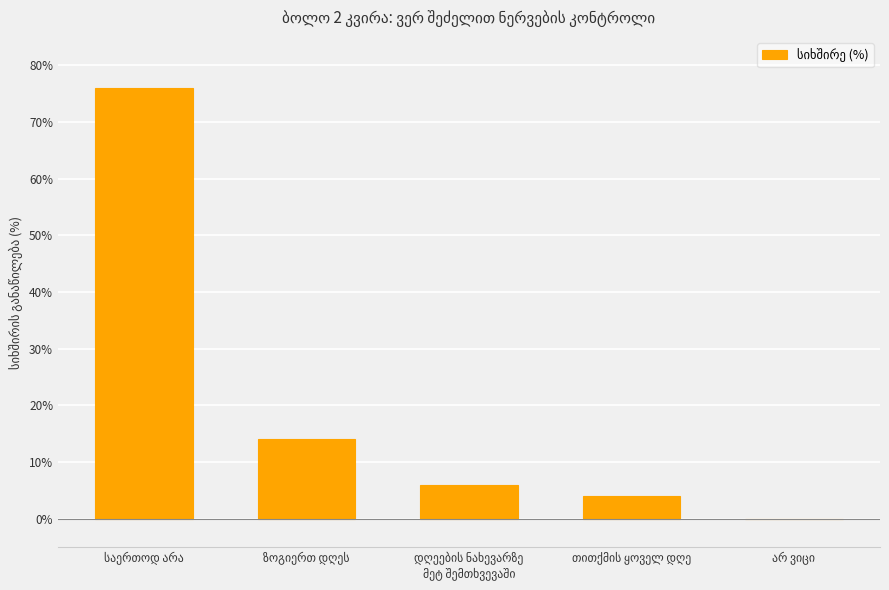

What is the maximum value shown in the chart?

76